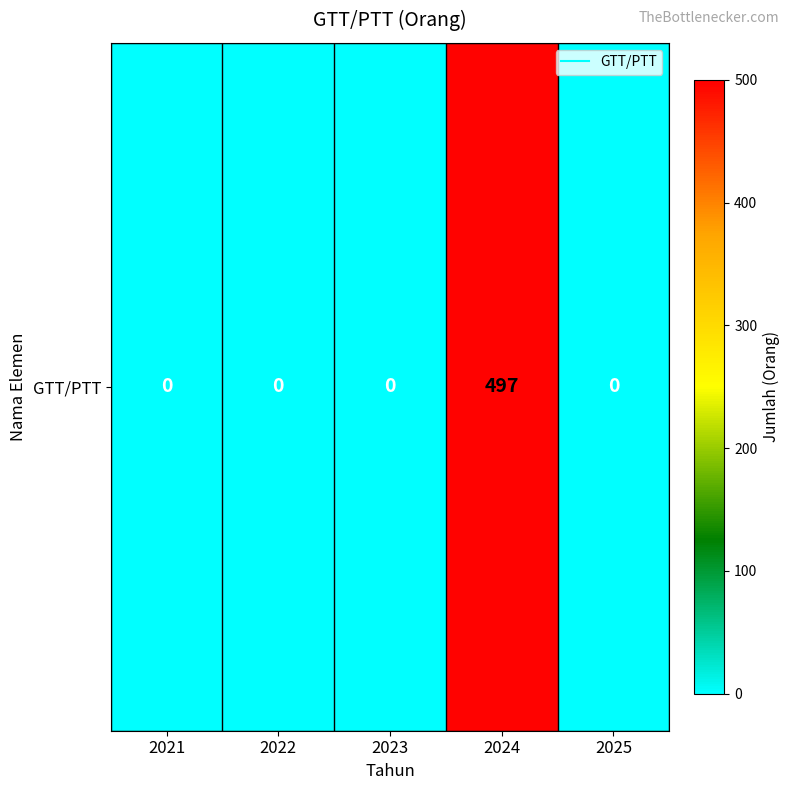

The value at 2023 is 0. True or false?

True